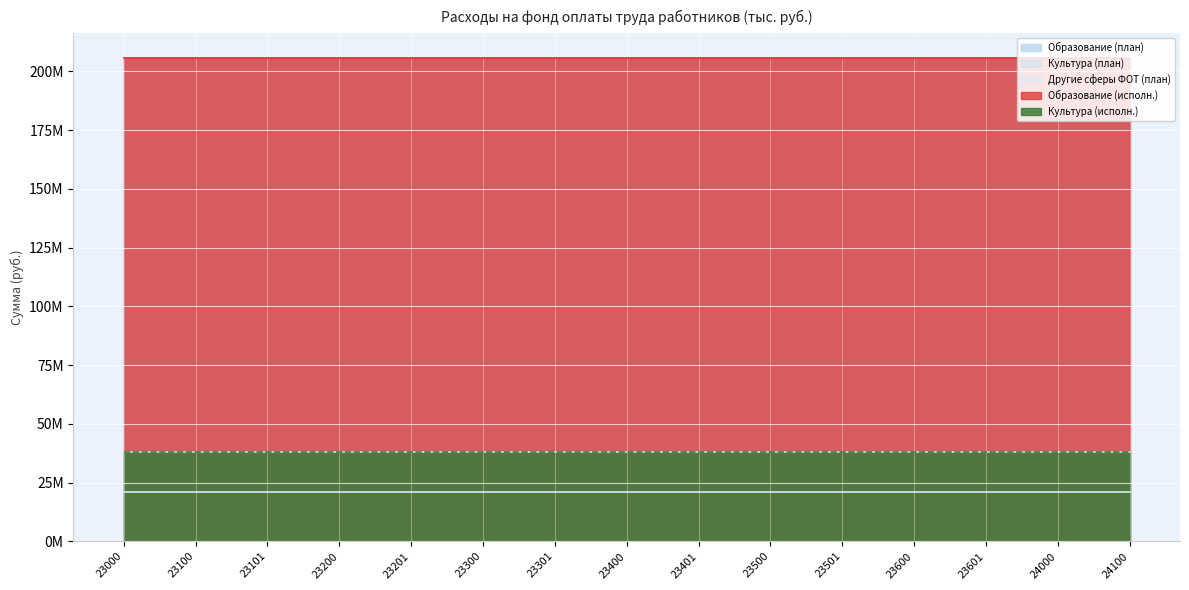

The Образование (план) series shows 205943723.4 at 23200. True or false?

True